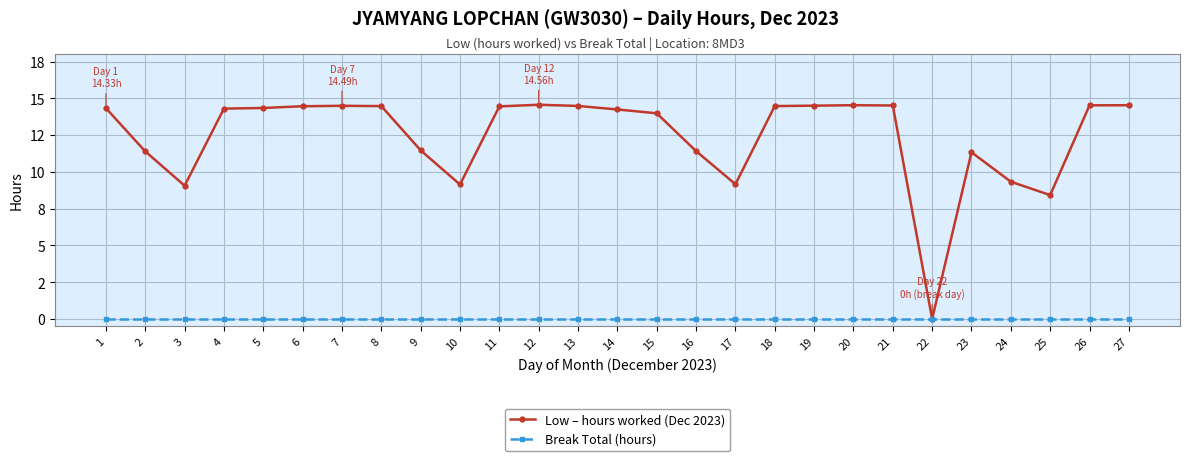

What are all the series names shown in the legend?

Low – hours worked (Dec 2023), Break Total (hours)